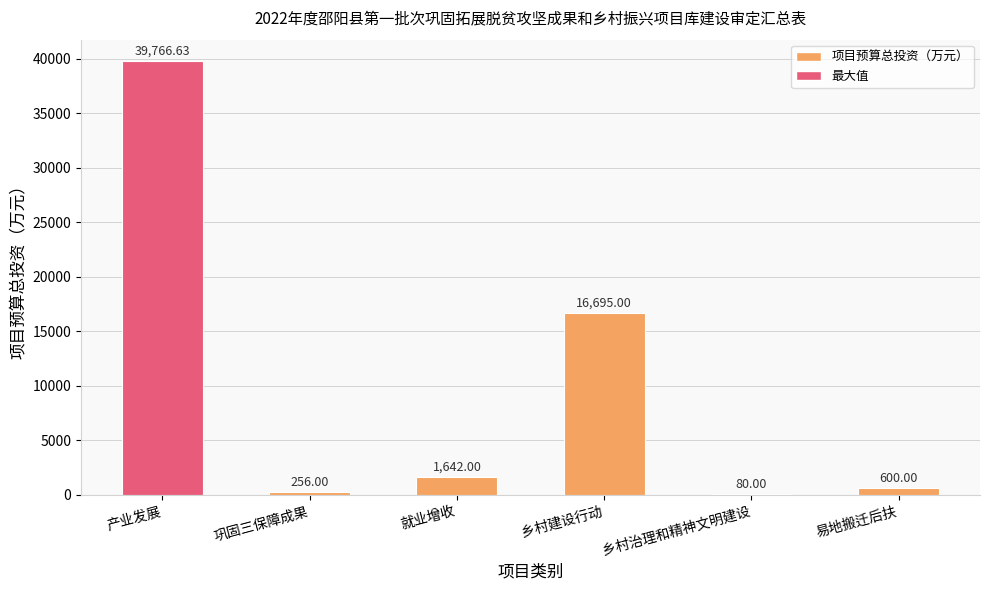

What is the sum of the values at 巩固三保障成果 and 就业增收?

1898.0